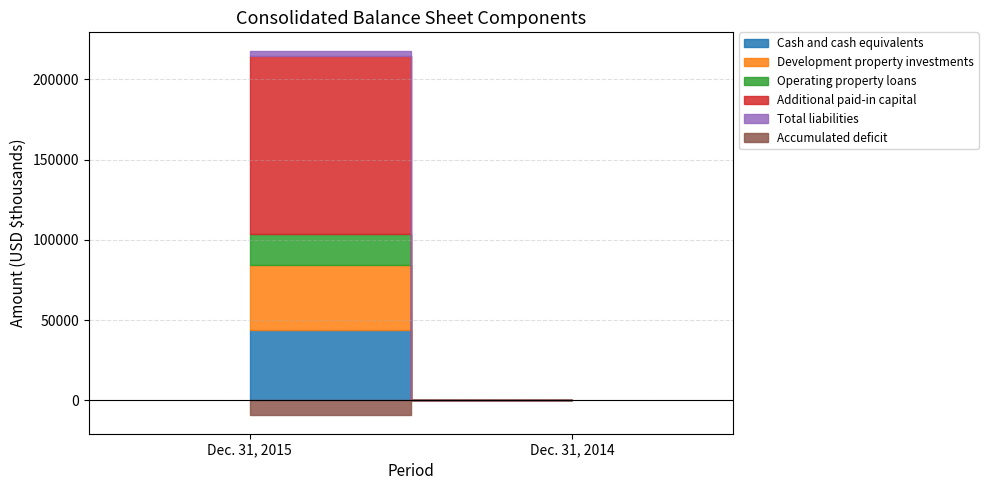

What is the average value of the Additional paid-in capital series?

55318